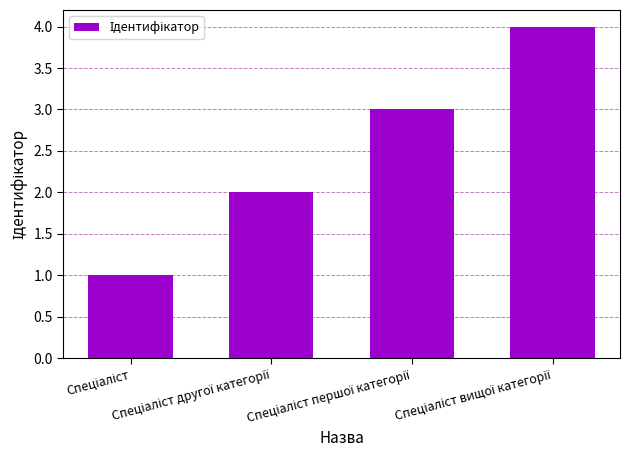

What is the maximum value shown in the chart?

4